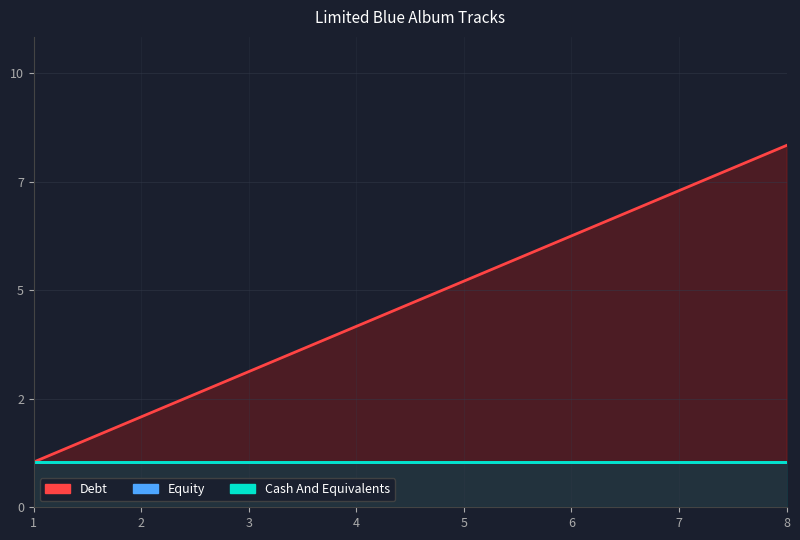

Is it true that Equity equals 1 at 5?

True